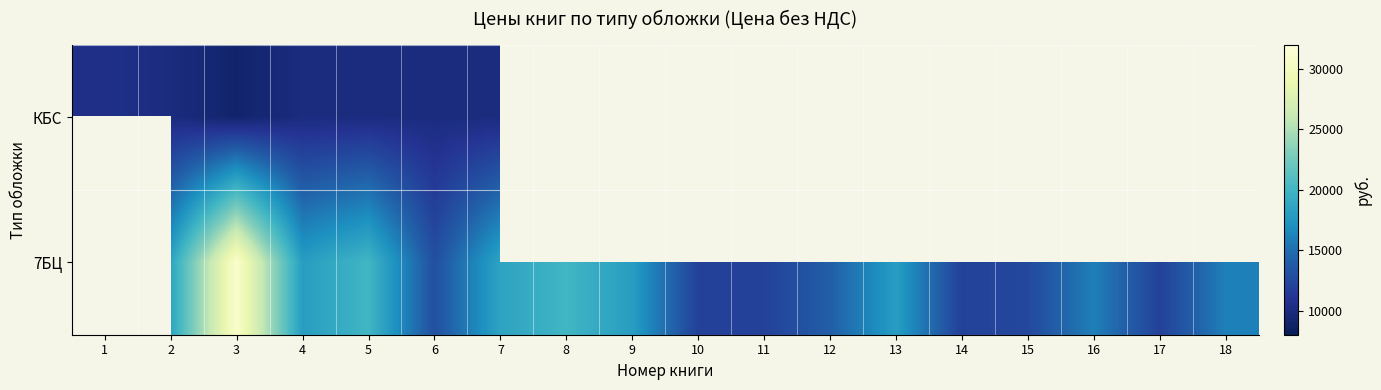

At 10, list the series in order from largest to smallest.

КБС, 7БЦ